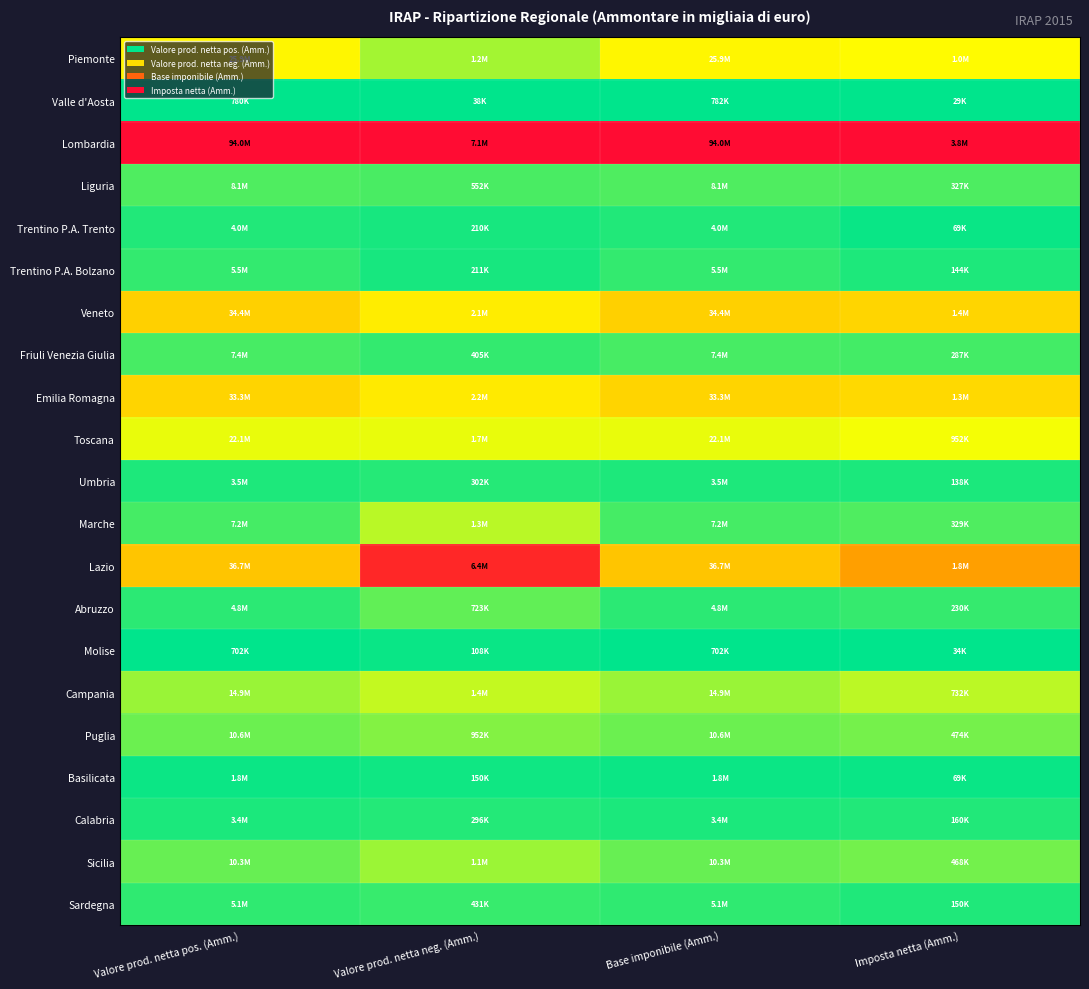

List the series in order of their peak value, lowest first.

Valle d'Aosta, Molise, Basilicata, Trentino P.A. Trento, Calabria, Umbria, Trentino P.A. Bolzano, Sardegna, Friuli Venezia Giulia, Liguria, Abruzzo, Puglia, Sicilia, Marche, Campania, Toscana, Piemonte, Emilia Romagna, Veneto, Lazio, Lombardia